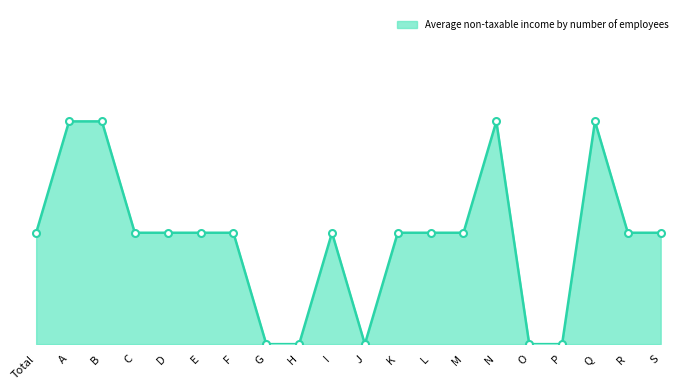

Count the values in the range 1 to 2.

15